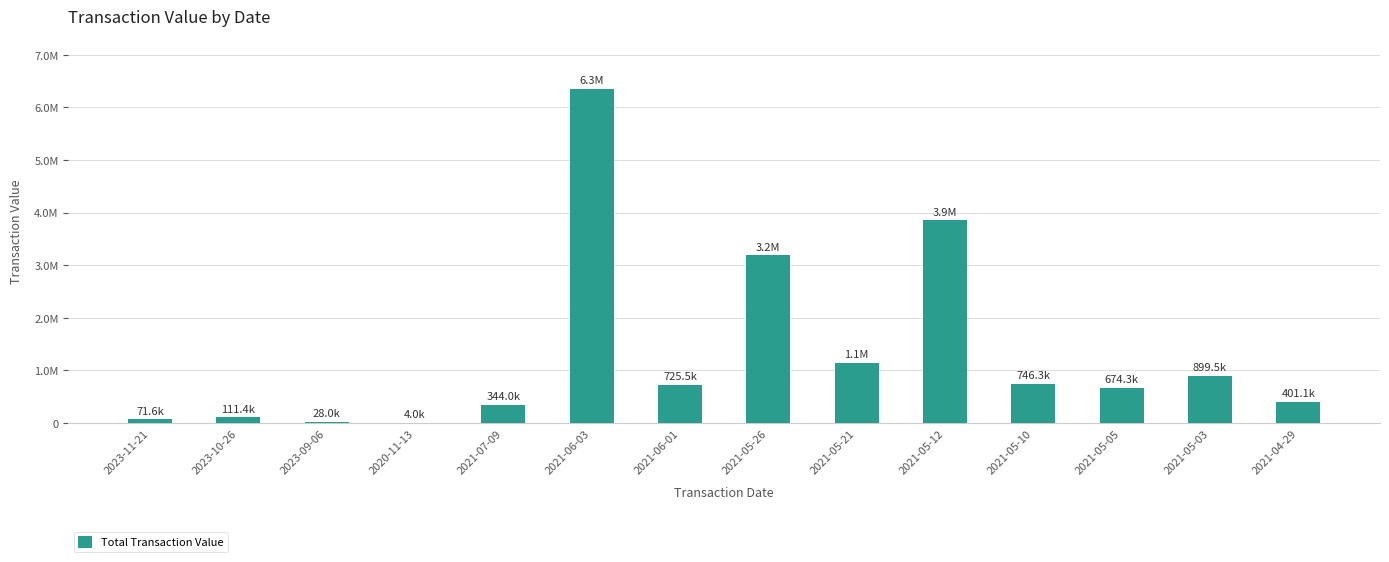

List the labels in order of value, smallest first.

2020-11-13, 2023-09-06, 2023-11-21, 2023-10-26, 2021-07-09, 2021-04-29, 2021-05-05, 2021-06-01, 2021-05-10, 2021-05-03, 2021-05-21, 2021-05-26, 2021-05-12, 2021-06-03